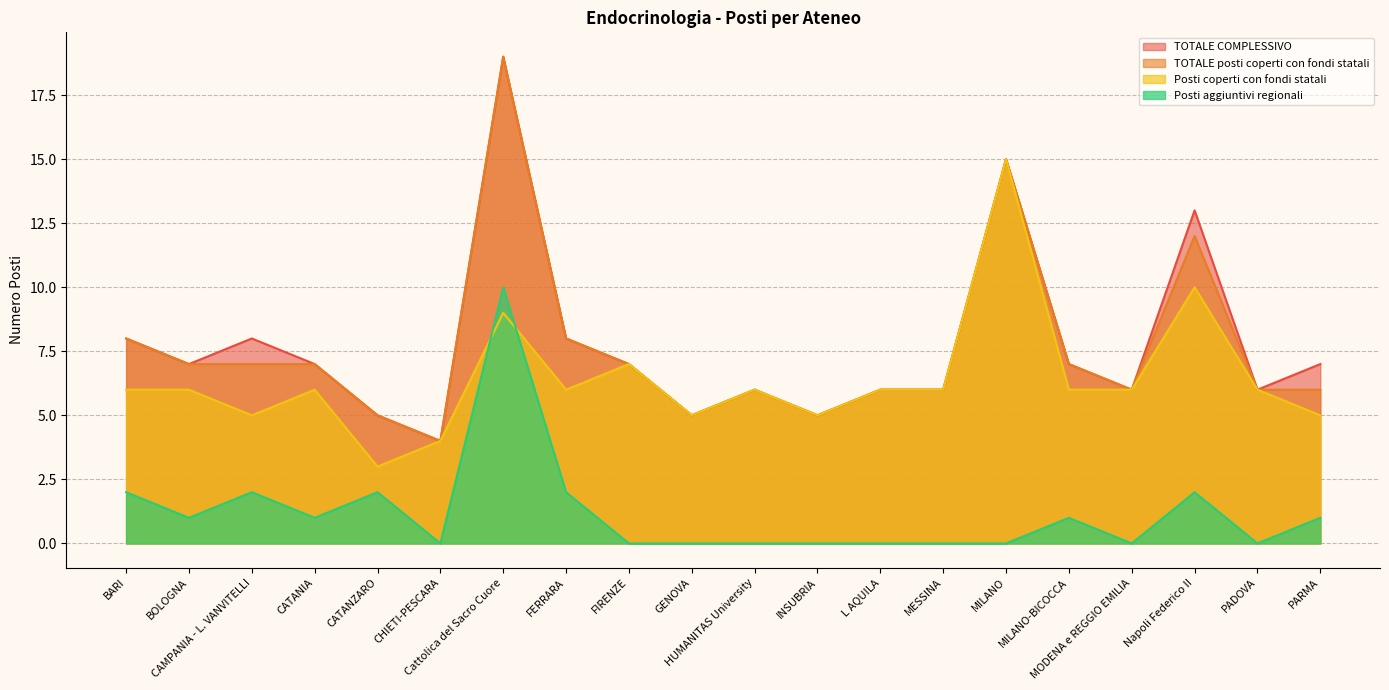

True or false: TOTALE COMPLESSIVO and Posti coperti con fondi statali cross at least once.

False